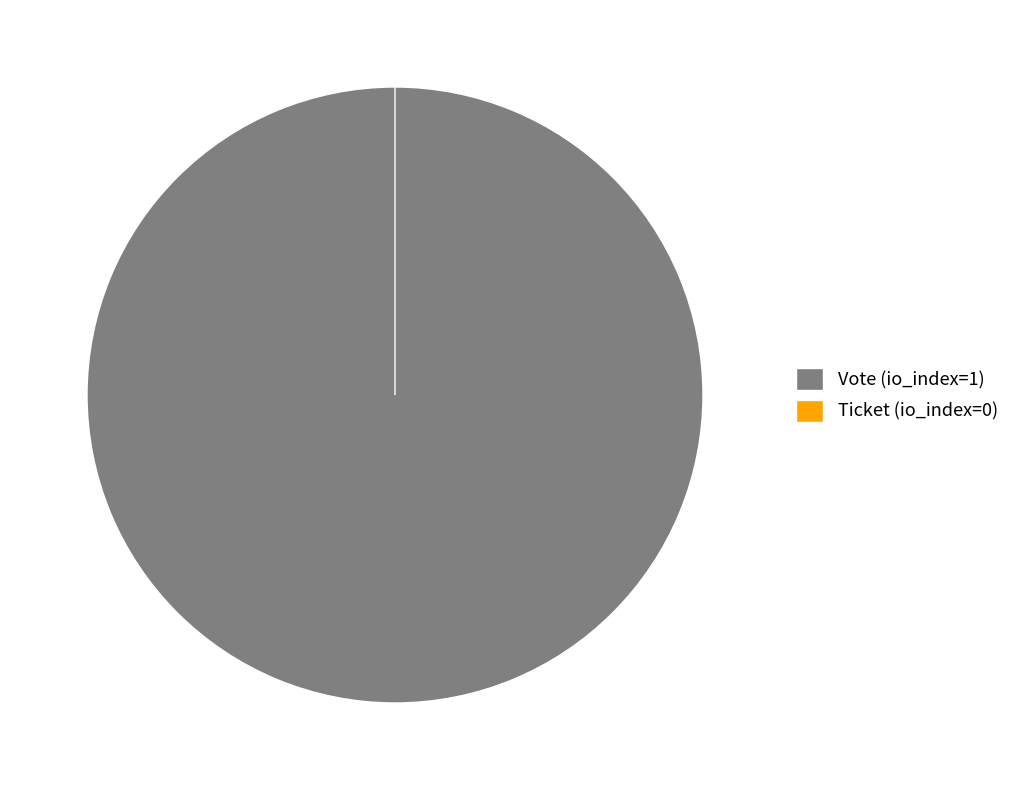

What percentage is the Vote (io_index=1) slice, to the nearest percent?

100%